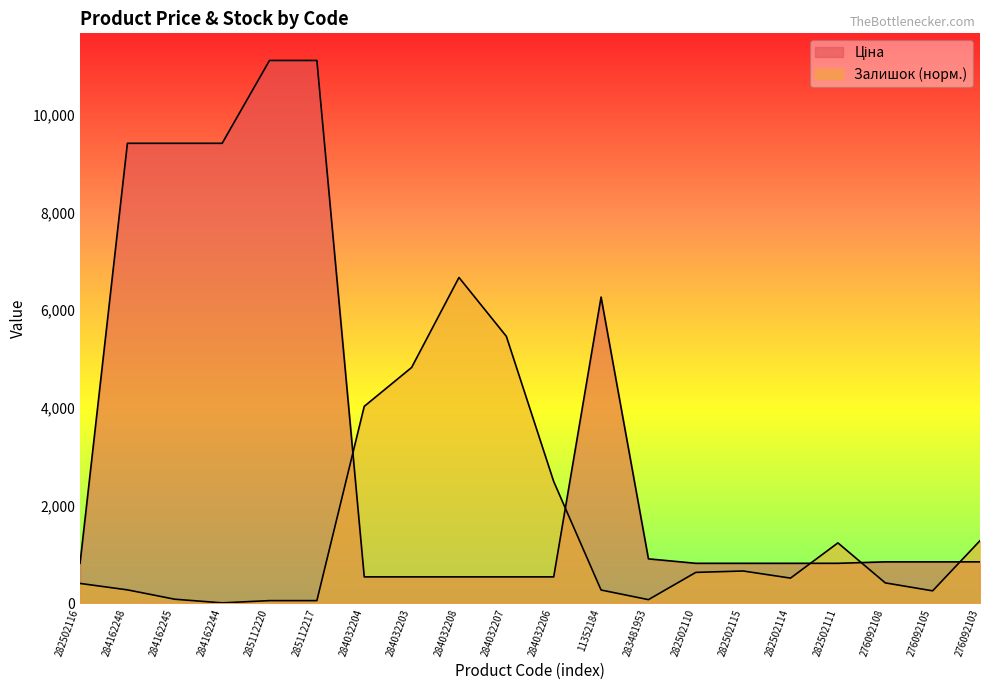

Does the chart have visible grid lines?

No